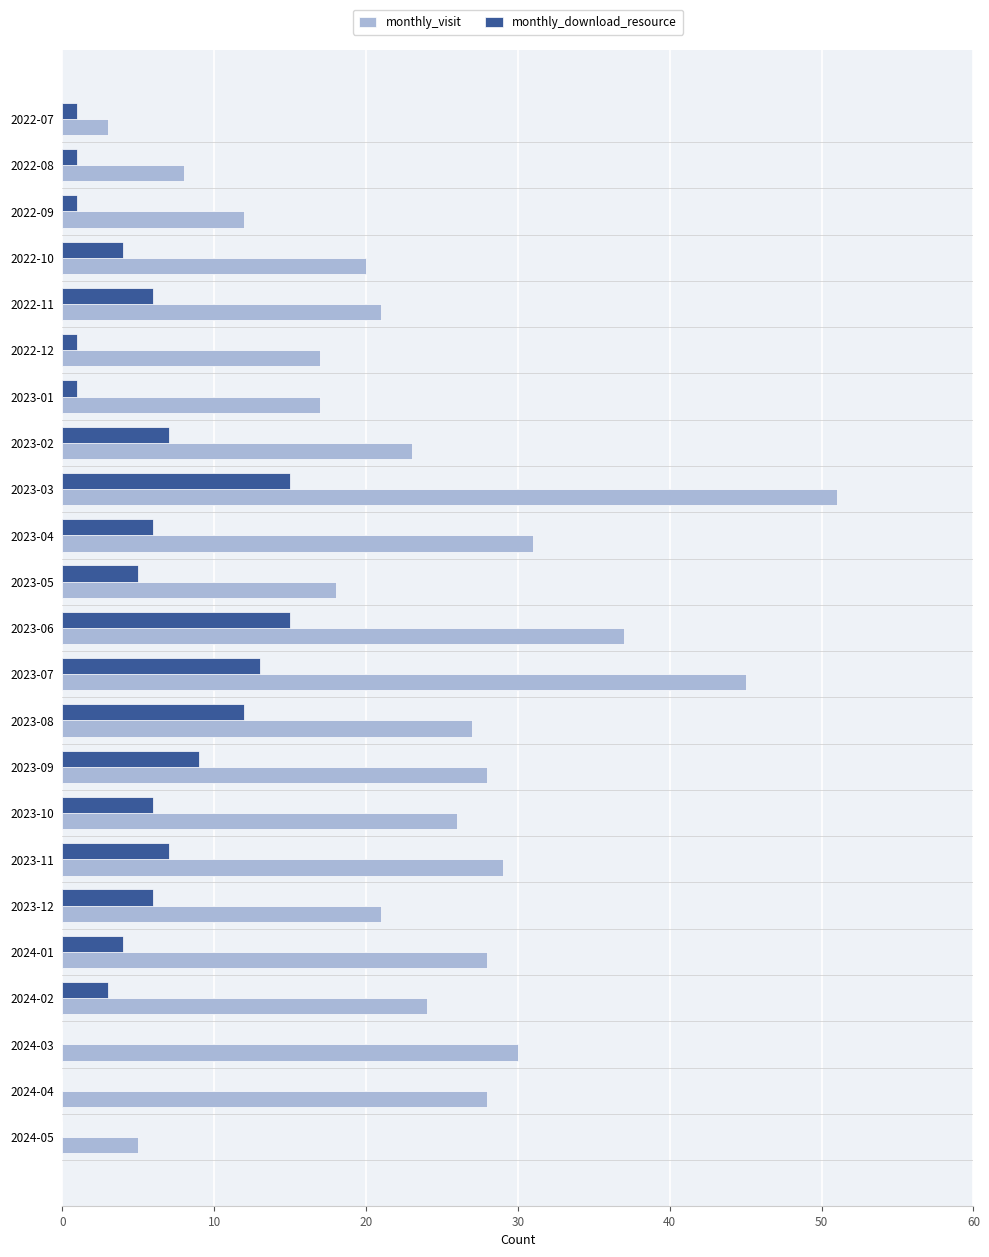

Count the number of data series in this chart.

2